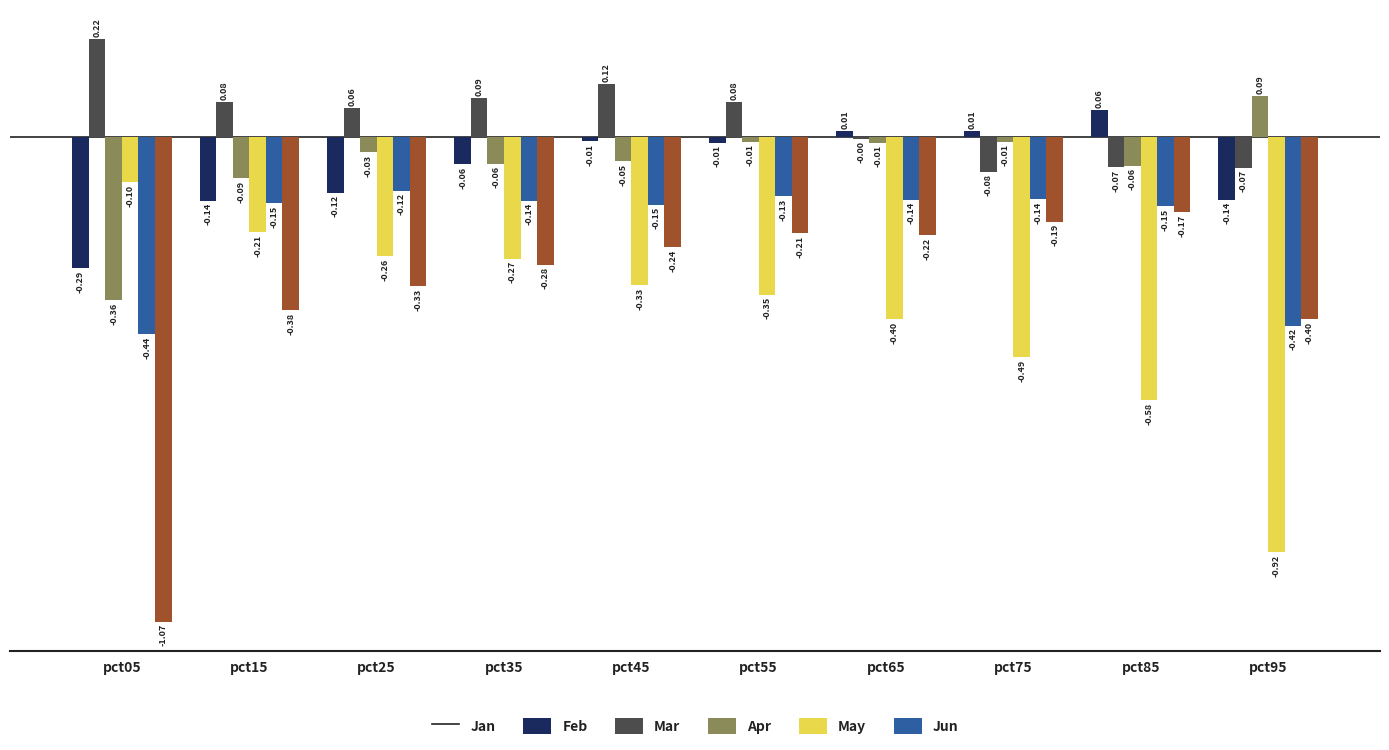

Which series changed the most between pct15 and pct95?

Apr